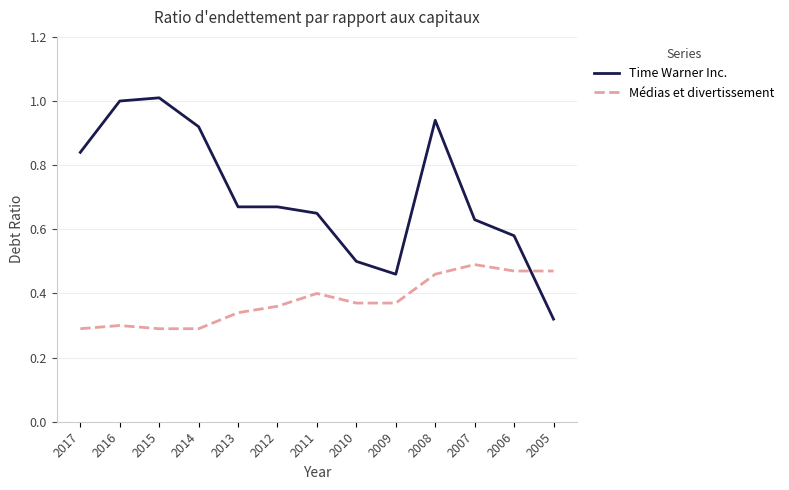

True or false: Médias et divertissement has a value of 0.5 at 2007.

True